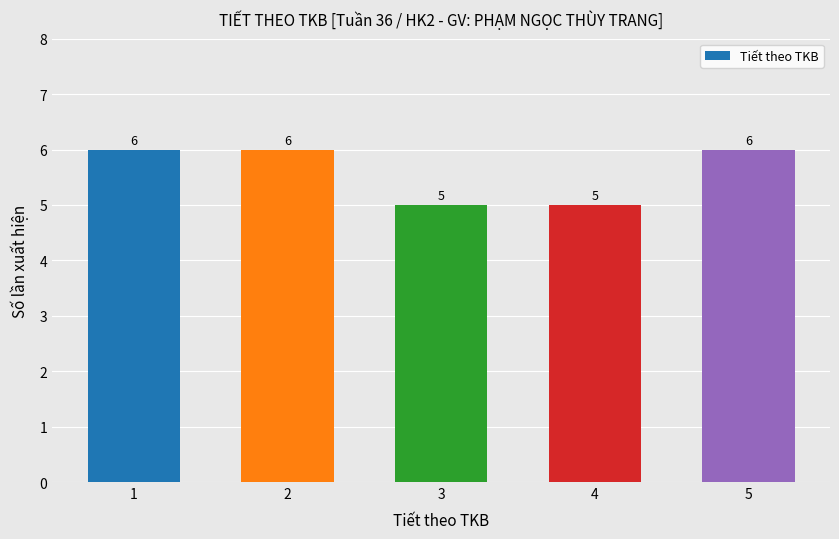

Reading left to right, list all the values displayed in this chart.

1=6	2=6	3=5	4=5	5=6